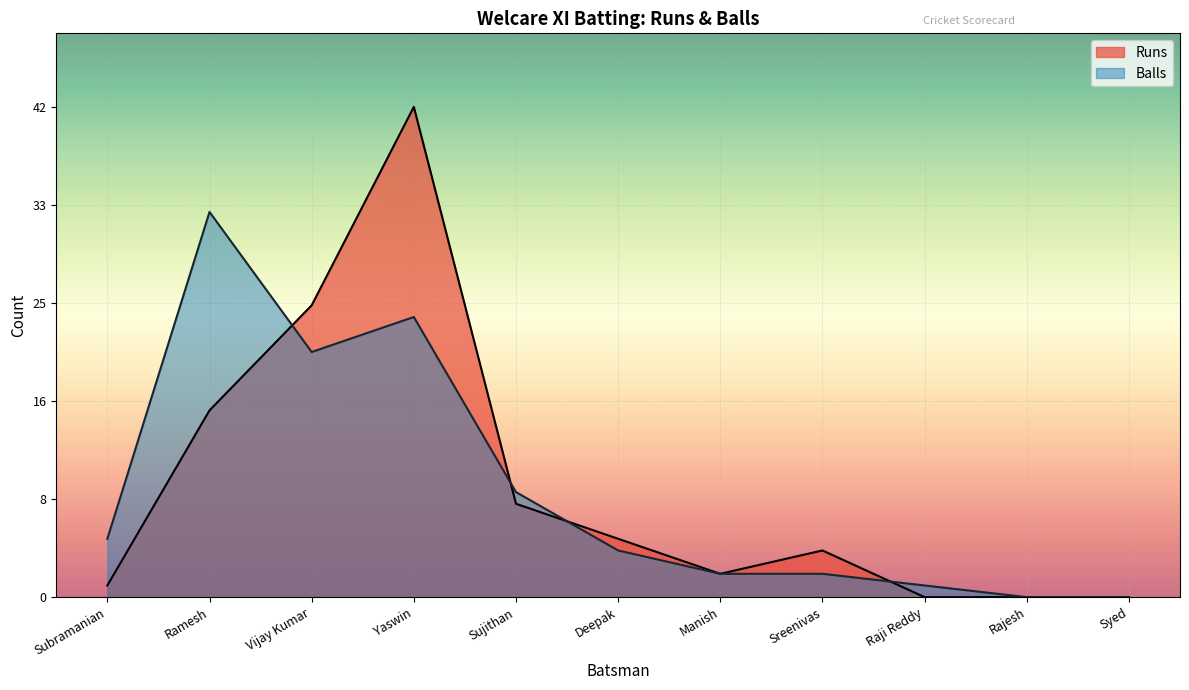

What position from the right is Manish?

5